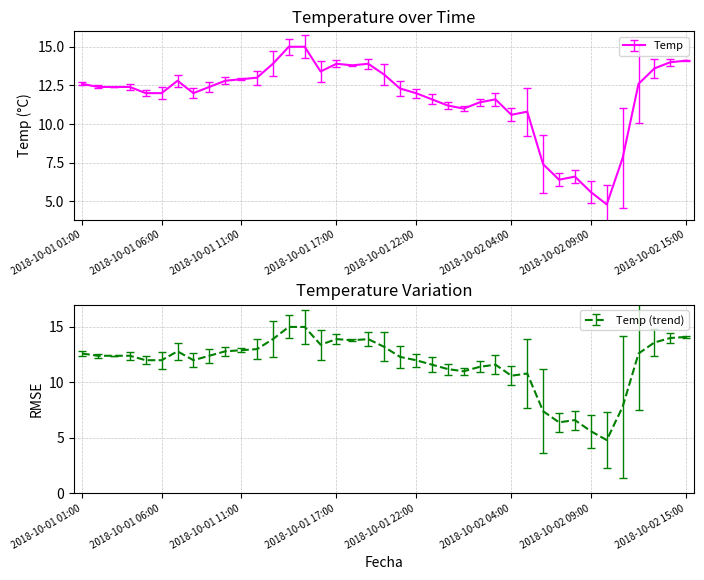

What is the sum of all values?

457.2